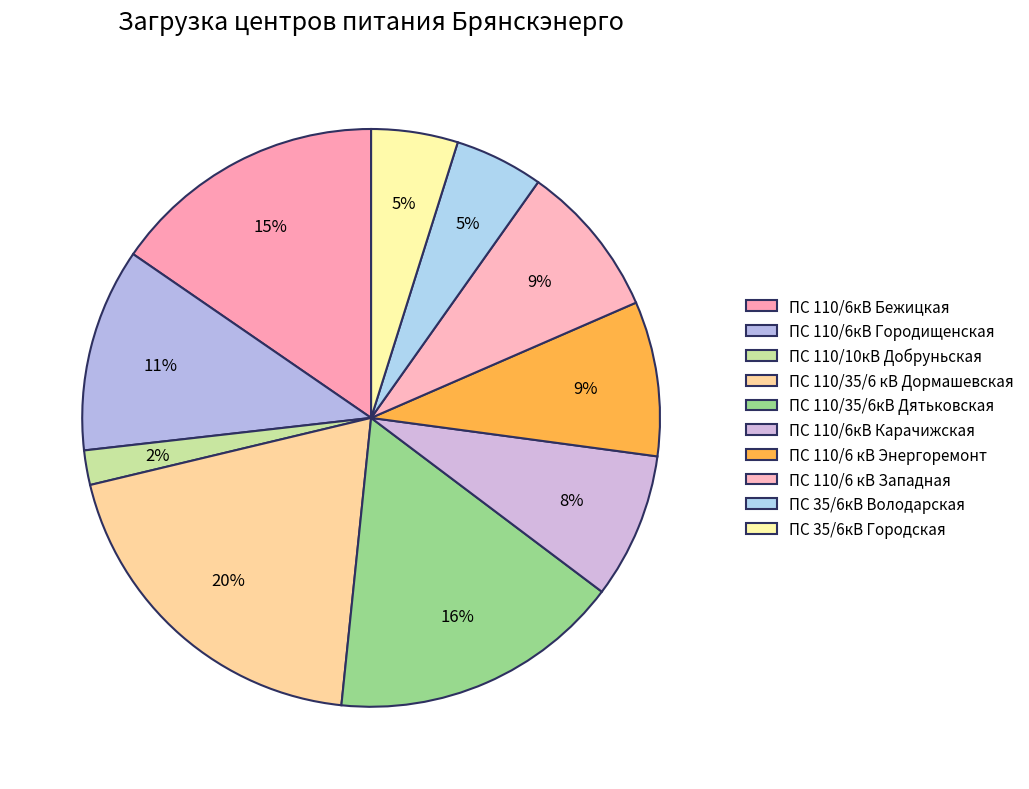

Count the number of slices in the pie.

10